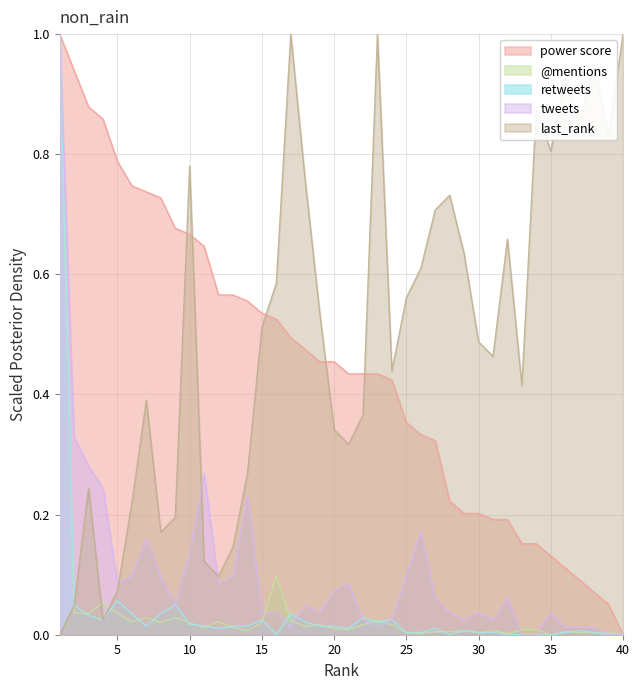

What is the greatest value displayed?

1.0